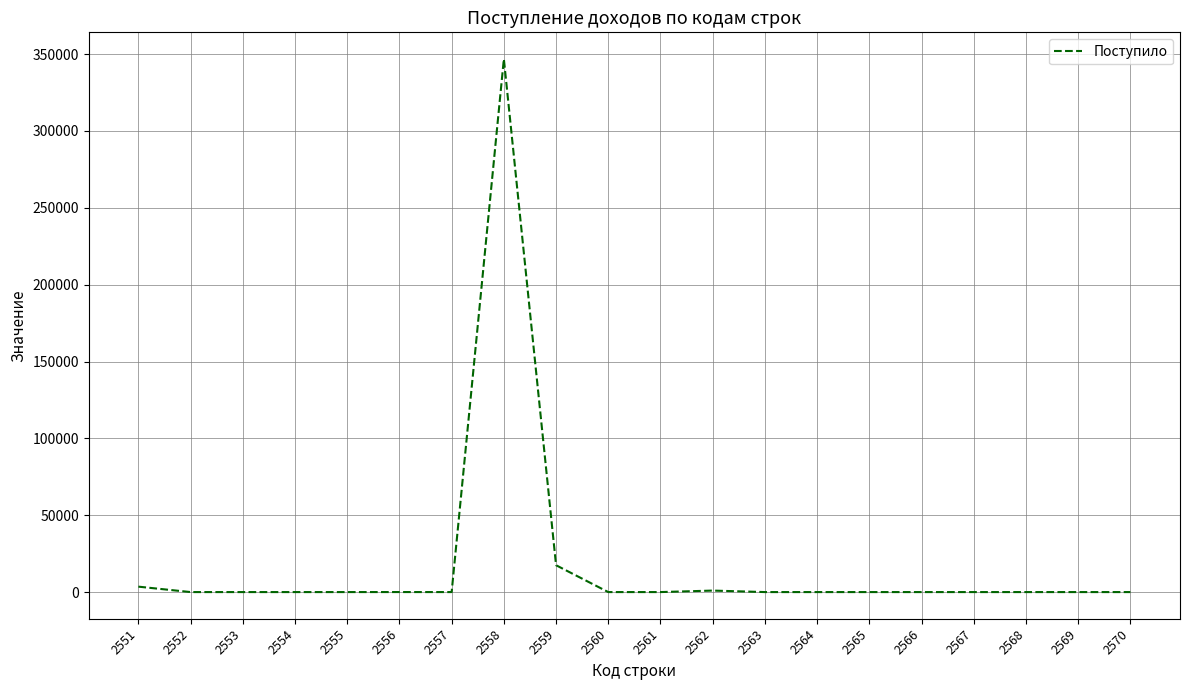

What is the greatest value displayed?

346836